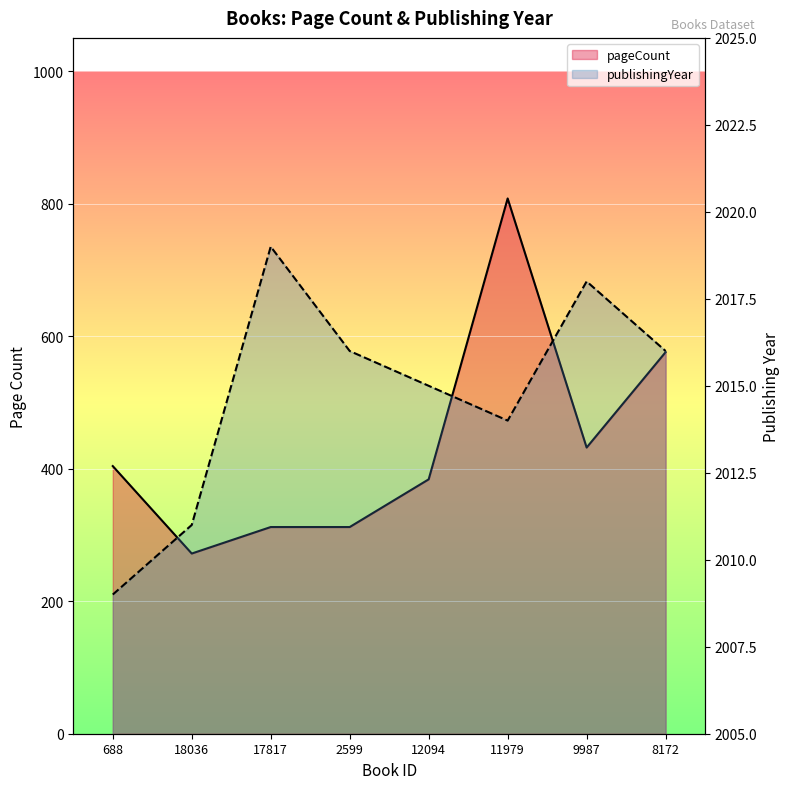

How many data points in pageCount are less than 404?

4